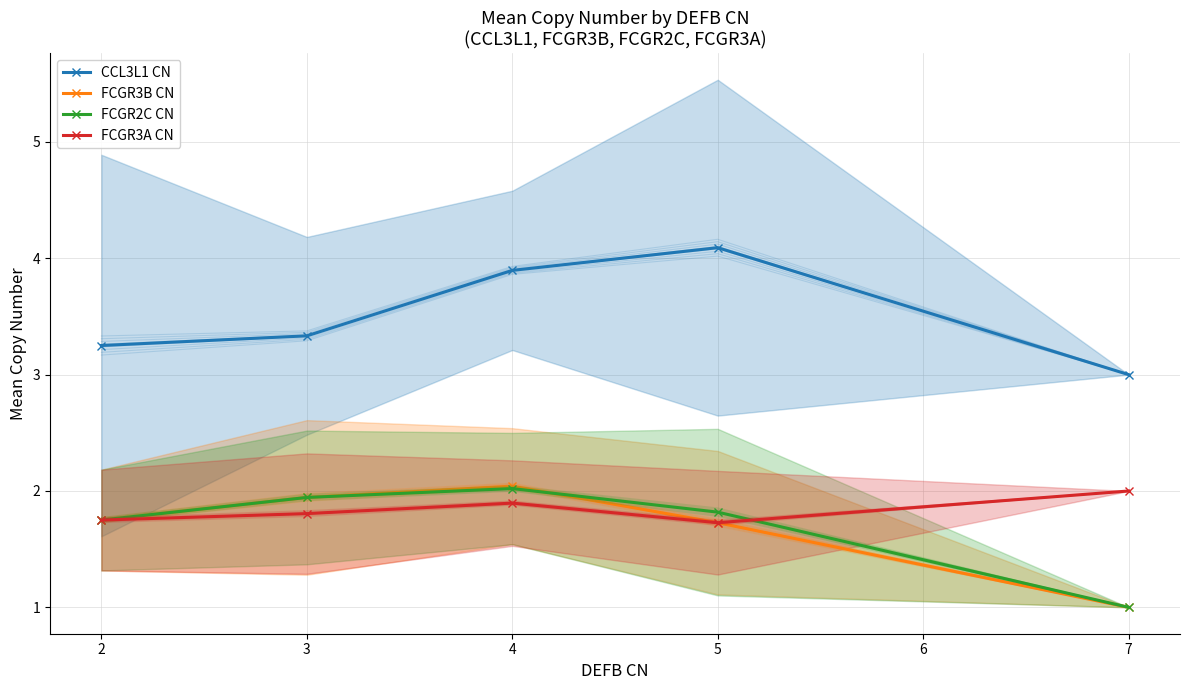

What is the minimum value for FCGR3B CN?

1.0